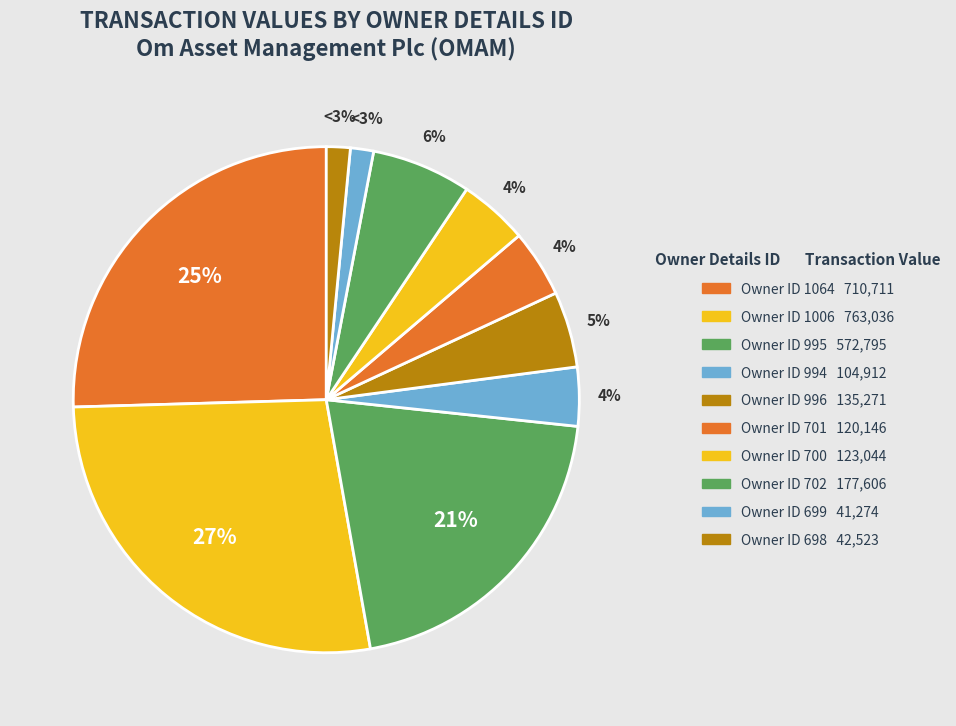

Approximately how many times larger is the value at 994 compared to 700?

0.9